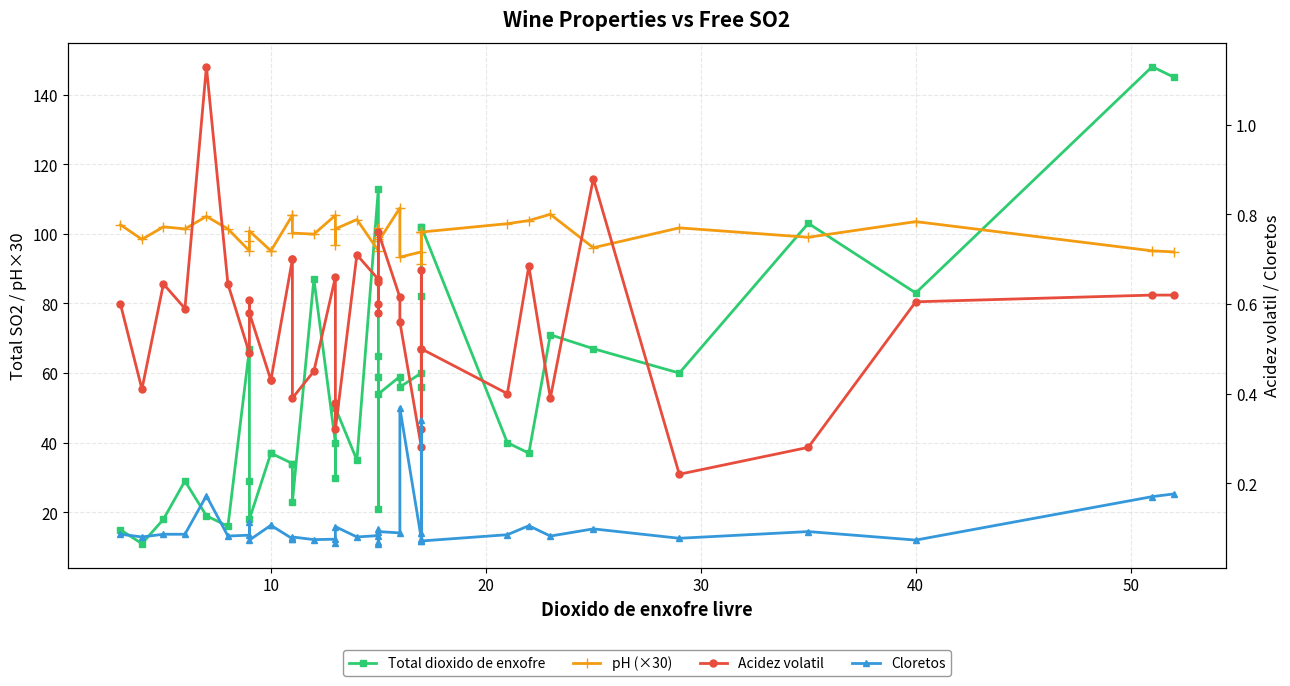

What is the sum of all Cloretos values?

4.2